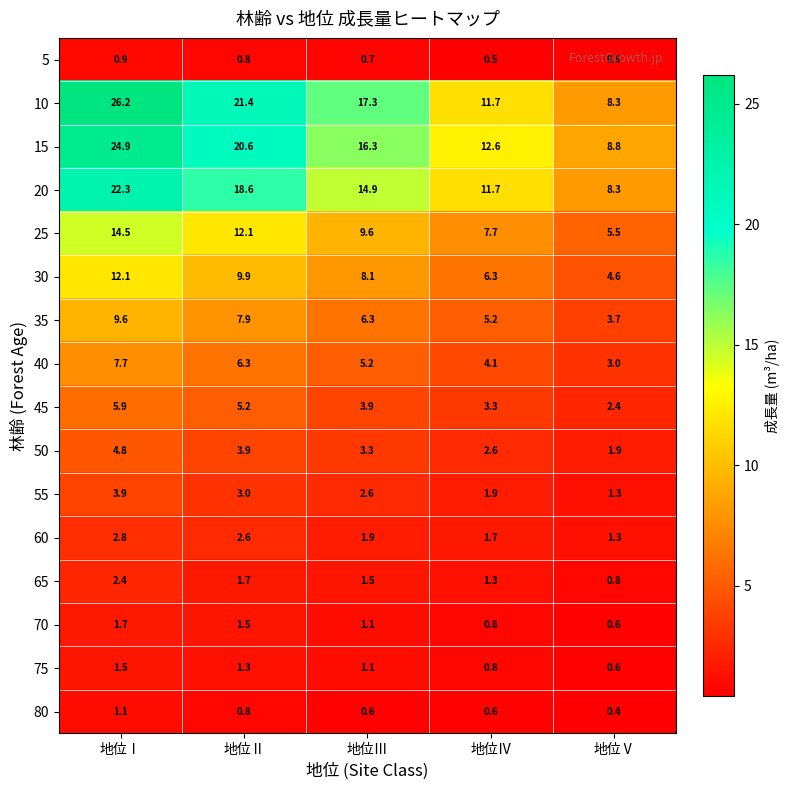

Which category has the lowest value across all series?

地位Ⅴ